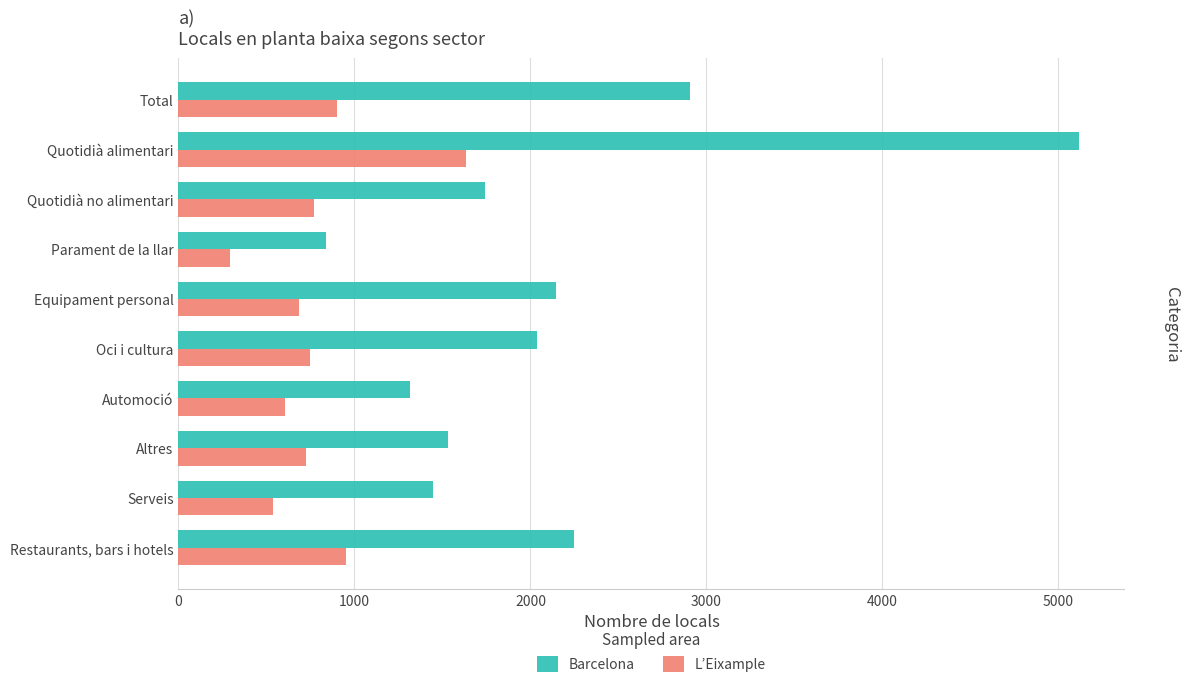

What are all the series names shown in the legend?

Barcelona, L’Eixample